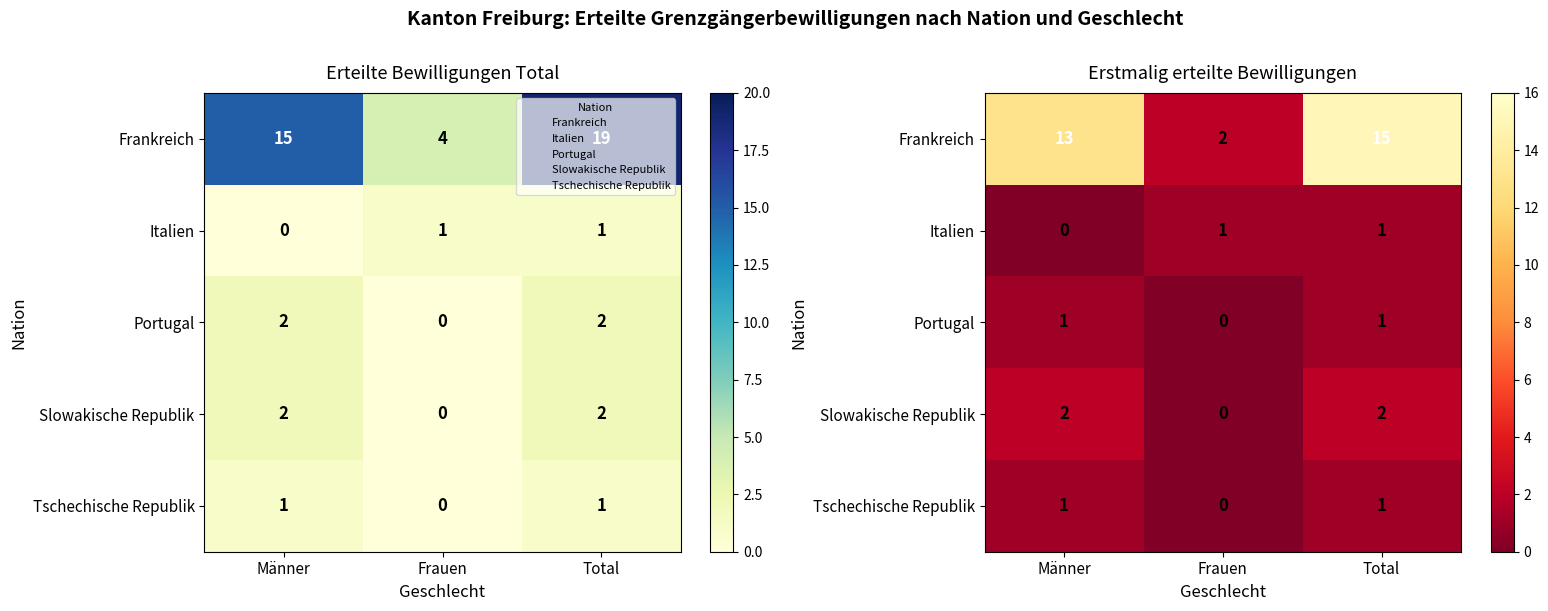

What is the sum of the Slowakische Republik values at Männer and Frauen?

2